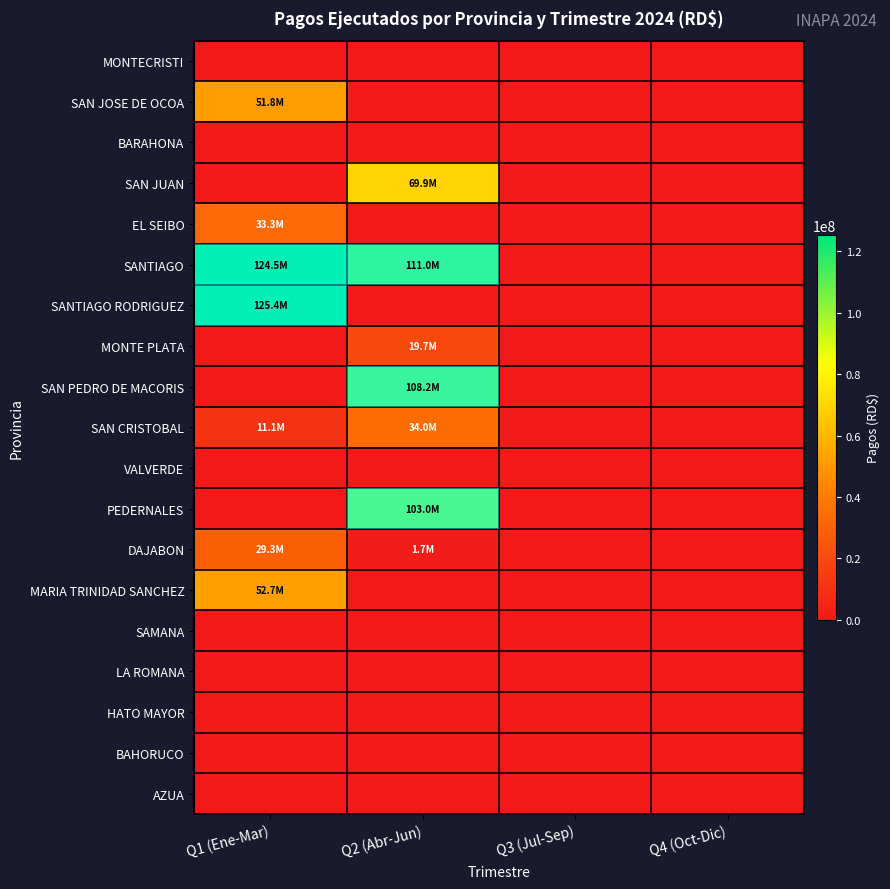

Reading left to right, list all the values displayed in this chart.

MONTECRISTI: Q1 (Ene-Mar)=0.0	Q2 (Abr-Jun)=0.0	Q3 (Jul-Sep)=0.0	Q4 (Oct-Dic)=0.0
SAN JOSE DE OCOA: Q1 (Ene-Mar)=51816254.6	Q2 (Abr-Jun)=0.0	Q3 (Jul-Sep)=0.0	Q4 (Oct-Dic)=0.0
BARAHONA: Q1 (Ene-Mar)=0.0	Q2 (Abr-Jun)=0.0	Q3 (Jul-Sep)=0.0	Q4 (Oct-Dic)=0.0
SAN JUAN: Q1 (Ene-Mar)=0.0	Q2 (Abr-Jun)=69852404.7	Q3 (Jul-Sep)=0.0	Q4 (Oct-Dic)=0.0
EL SEIBO: Q1 (Ene-Mar)=33295560.2	Q2 (Abr-Jun)=0.0	Q3 (Jul-Sep)=0.0	Q4 (Oct-Dic)=0.0
SANTIAGO: Q1 (Ene-Mar)=124501197.4	Q2 (Abr-Jun)=111032225.8	Q3 (Jul-Sep)=0.0	Q4 (Oct-Dic)=0.0
SANTIAGO RODRIGUEZ: Q1 (Ene-Mar)=125420349.0	Q2 (Abr-Jun)=0.0	Q3 (Jul-Sep)=0.0	Q4 (Oct-Dic)=0.0
MONTE PLATA: Q1 (Ene-Mar)=0.0	Q2 (Abr-Jun)=19748605.4	Q3 (Jul-Sep)=0.0	Q4 (Oct-Dic)=0.0
SAN PEDRO DE MACORIS: Q1 (Ene-Mar)=0.0	Q2 (Abr-Jun)=108196183.4	Q3 (Jul-Sep)=0.0	Q4 (Oct-Dic)=0.0
SAN CRISTOBAL: Q1 (Ene-Mar)=11139351.0	Q2 (Abr-Jun)=34016543.1	Q3 (Jul-Sep)=0.0	Q4 (Oct-Dic)=0.0
VALVERDE: Q1 (Ene-Mar)=0.0	Q2 (Abr-Jun)=0.0	Q3 (Jul-Sep)=0.0	Q4 (Oct-Dic)=0.0
PEDERNALES: Q1 (Ene-Mar)=0.0	Q2 (Abr-Jun)=102964522.7	Q3 (Jul-Sep)=0.0	Q4 (Oct-Dic)=0.0
DAJABON: Q1 (Ene-Mar)=29281850.2	Q2 (Abr-Jun)=1743764.2	Q3 (Jul-Sep)=0.0	Q4 (Oct-Dic)=0.0
MARIA TRINIDAD SANCHEZ: Q1 (Ene-Mar)=52723396.6	Q2 (Abr-Jun)=0.0	Q3 (Jul-Sep)=0.0	Q4 (Oct-Dic)=0.0
SAMANA: Q1 (Ene-Mar)=0.0	Q2 (Abr-Jun)=0.0	Q3 (Jul-Sep)=0.0	Q4 (Oct-Dic)=0.0
LA ROMANA: Q1 (Ene-Mar)=0.0	Q2 (Abr-Jun)=0.0	Q3 (Jul-Sep)=0.0	Q4 (Oct-Dic)=0.0
HATO MAYOR: Q1 (Ene-Mar)=0.0	Q2 (Abr-Jun)=0.0	Q3 (Jul-Sep)=0.0	Q4 (Oct-Dic)=0.0
BAHORUCO: Q1 (Ene-Mar)=0.0	Q2 (Abr-Jun)=0.0	Q3 (Jul-Sep)=0.0	Q4 (Oct-Dic)=0.0
AZUA: Q1 (Ene-Mar)=0.0	Q2 (Abr-Jun)=0.0	Q3 (Jul-Sep)=0.0	Q4 (Oct-Dic)=0.0